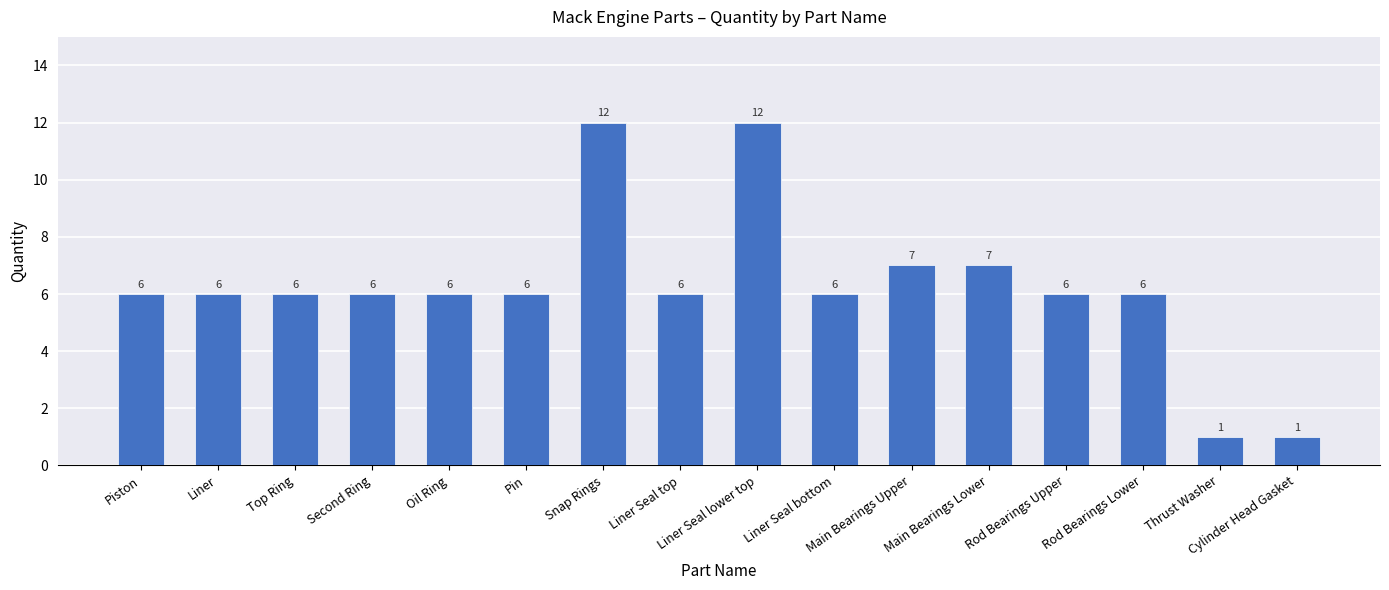

What is the difference between the second highest and second lowest values?

11